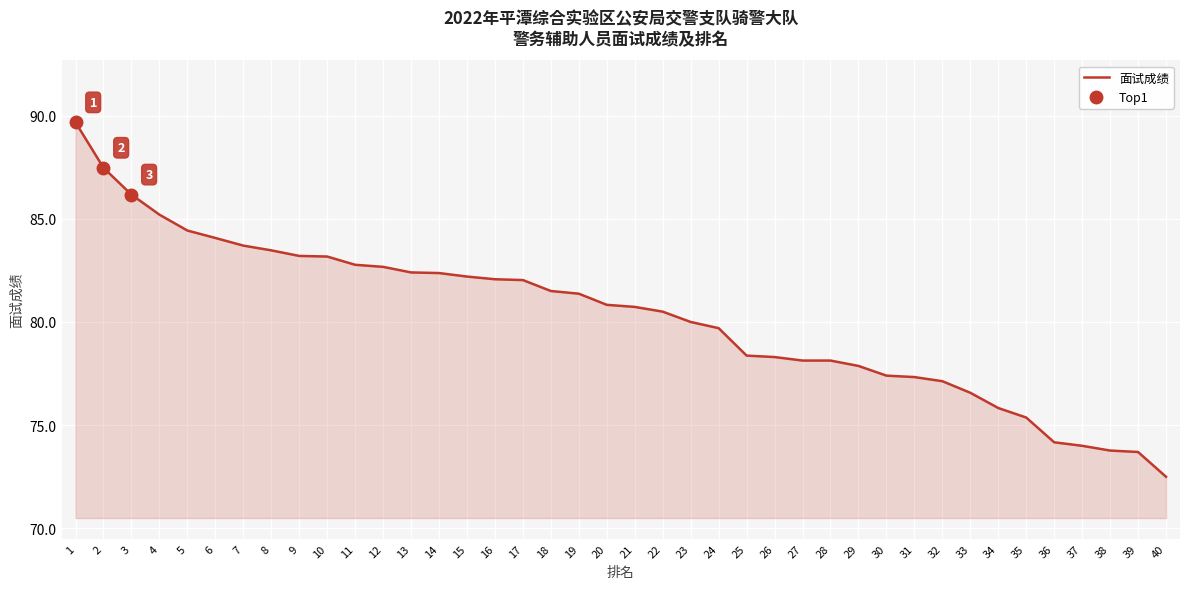

Rank the categories by value from lowest to highest.

40, 39, 38, 37, 36, 35, 34, 33, 32, 31, 30, 29, 27, 28, 26, 25, 24, 23, 22, 21, 20, 19, 18, 17, 16, 15, 14, 13, 12, 11, 10, 9, 8, 7, 6, 5, 4, 3, 2, 1